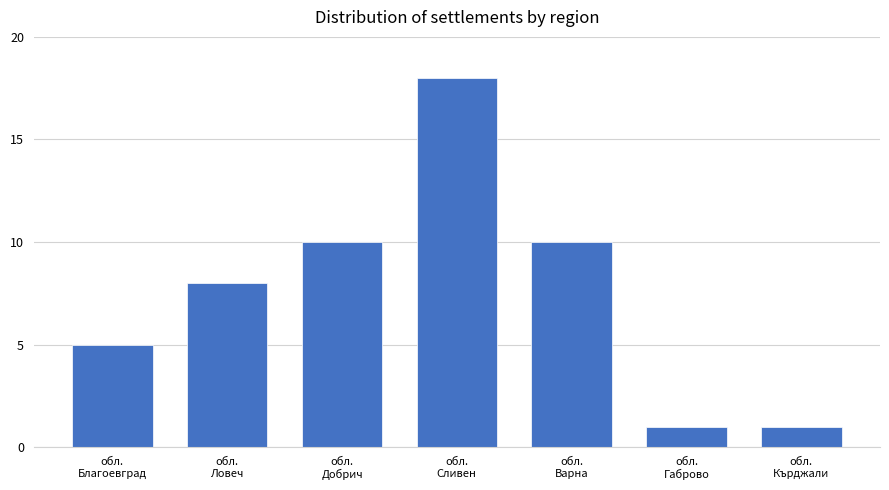

What is the value of the 2nd bar from the left?

8